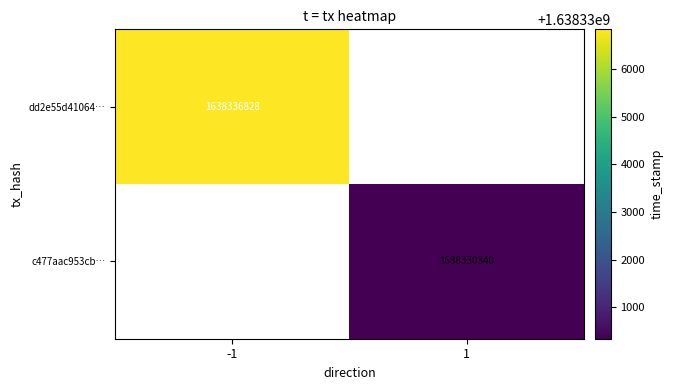

Is it true that dd2e55d41064… equals 2354353817 at -1?

False